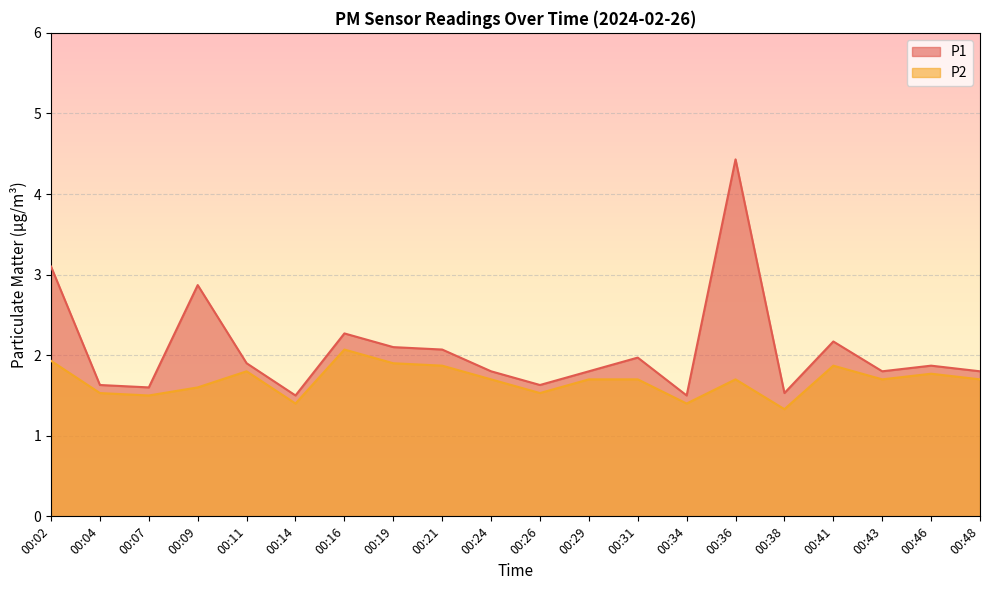

Rank the series by their maximum value, from lowest to highest.

P2, P1